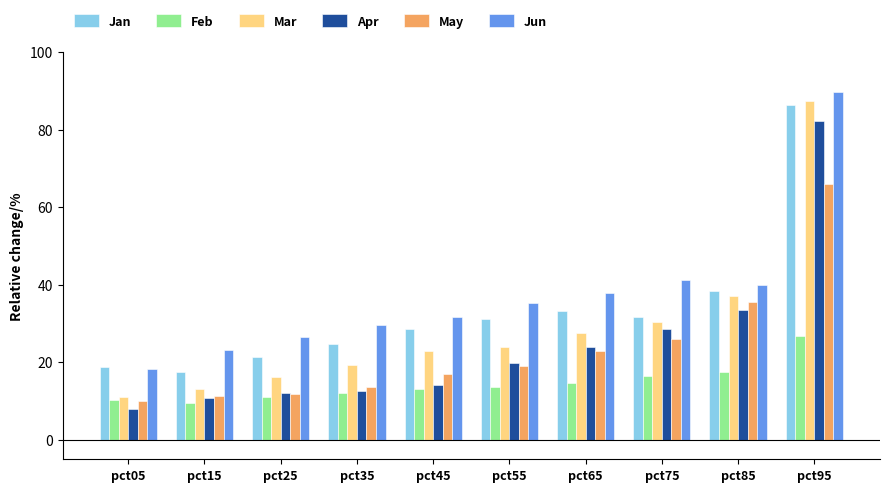

What is the value of the Jan bar at the 4th from the left?

24.8